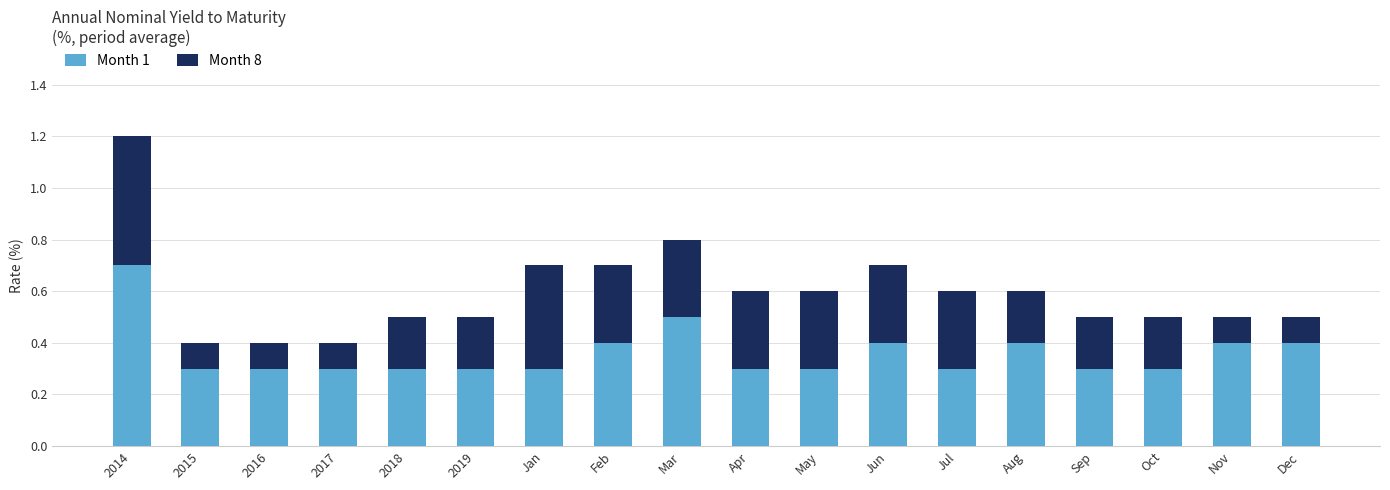

What is the approximate value of Month 1 at Apr?

0.3